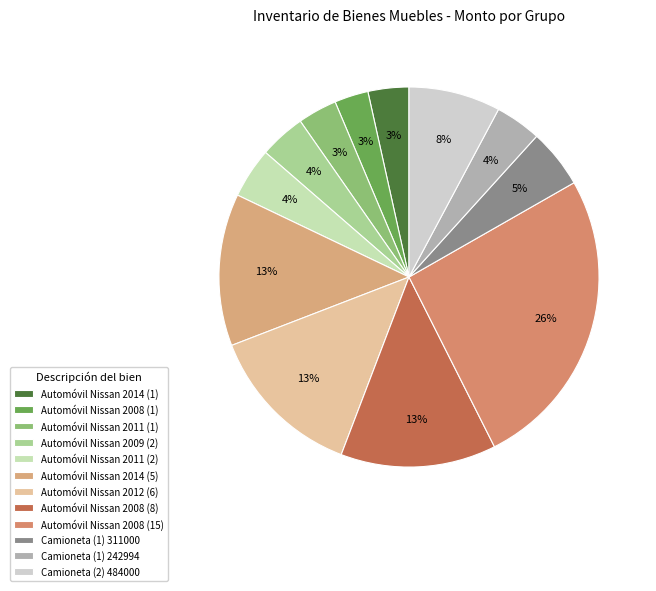

To the nearest percent, what is the difference between the largest and smallest slice percentages?

23%